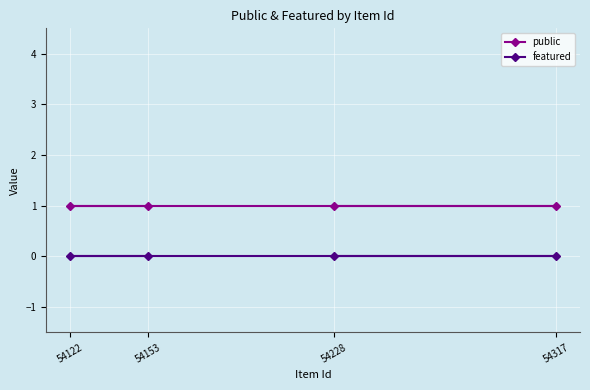

True or false: featured has more than 0 points higher than both neighbors.

False